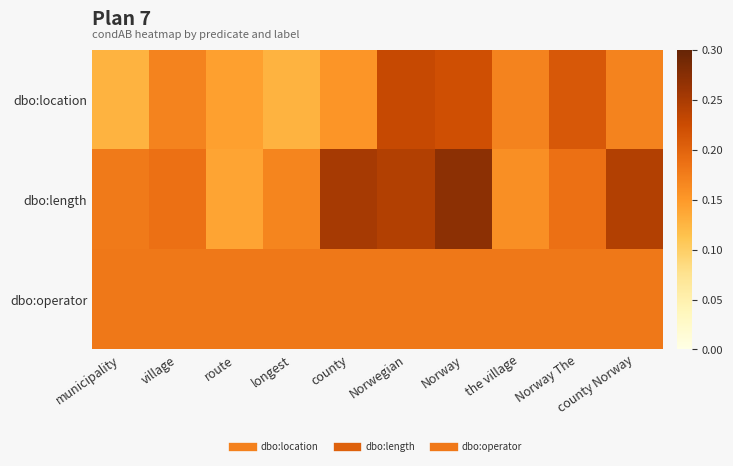

What is the spread (max minus min) of values at longest?

0.1